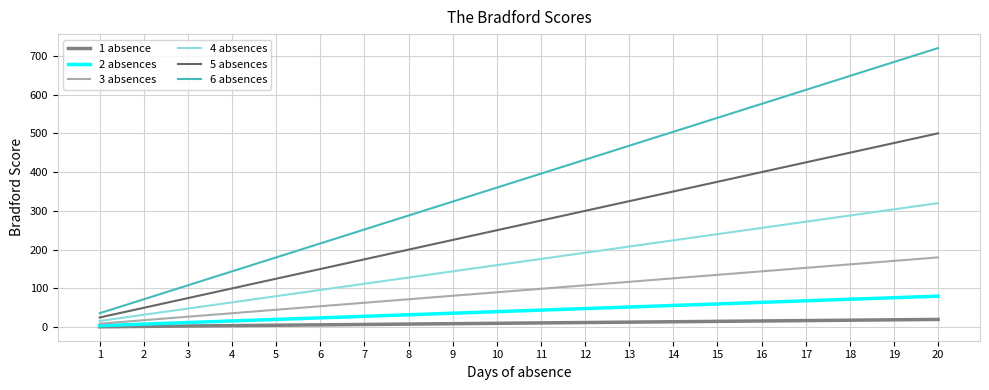

Does the chart display data point markers on the line(s)?

No